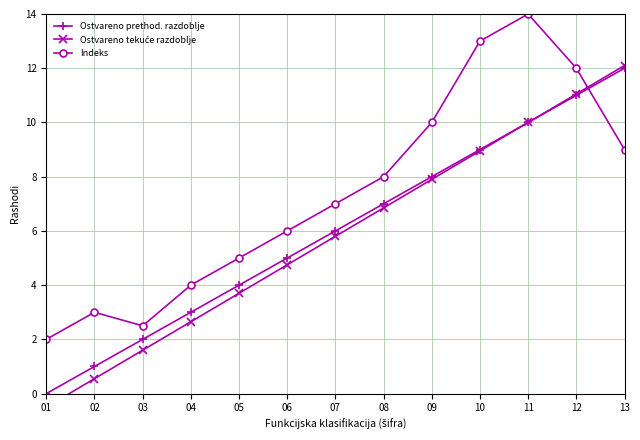

Is it true that Ostvareno tekuće razdoblje equals 4.0 at 12?

False